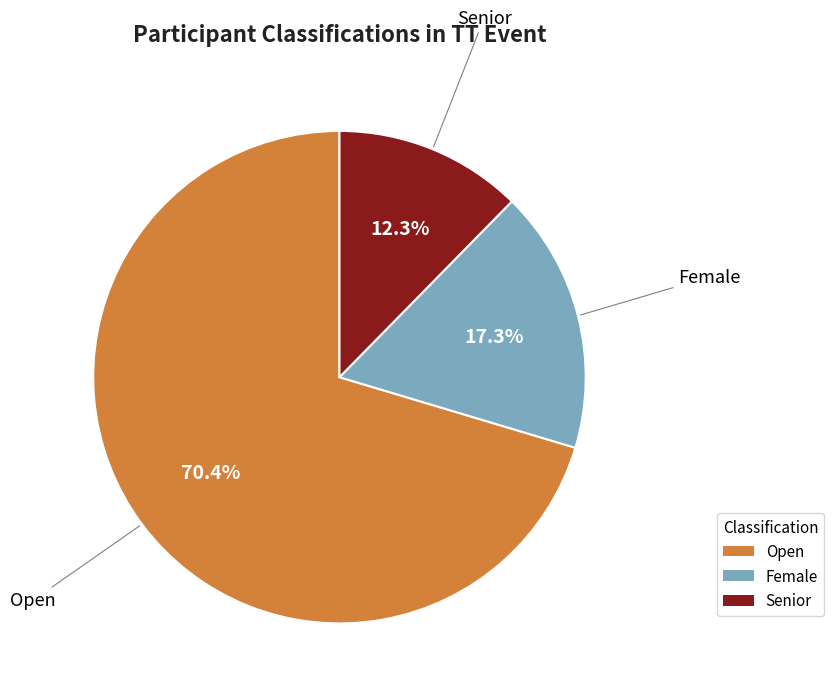

What percentage is the Female slice, to the nearest percent?

17%